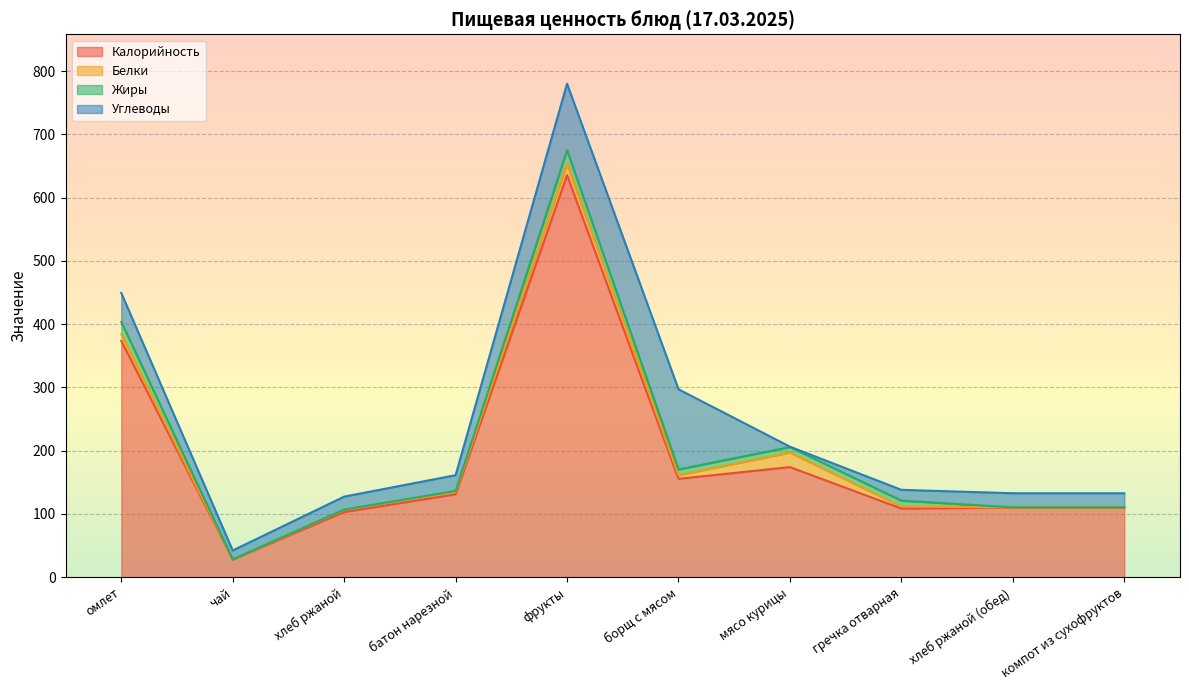

Where does the Углеводы series first go above 22?

омлет